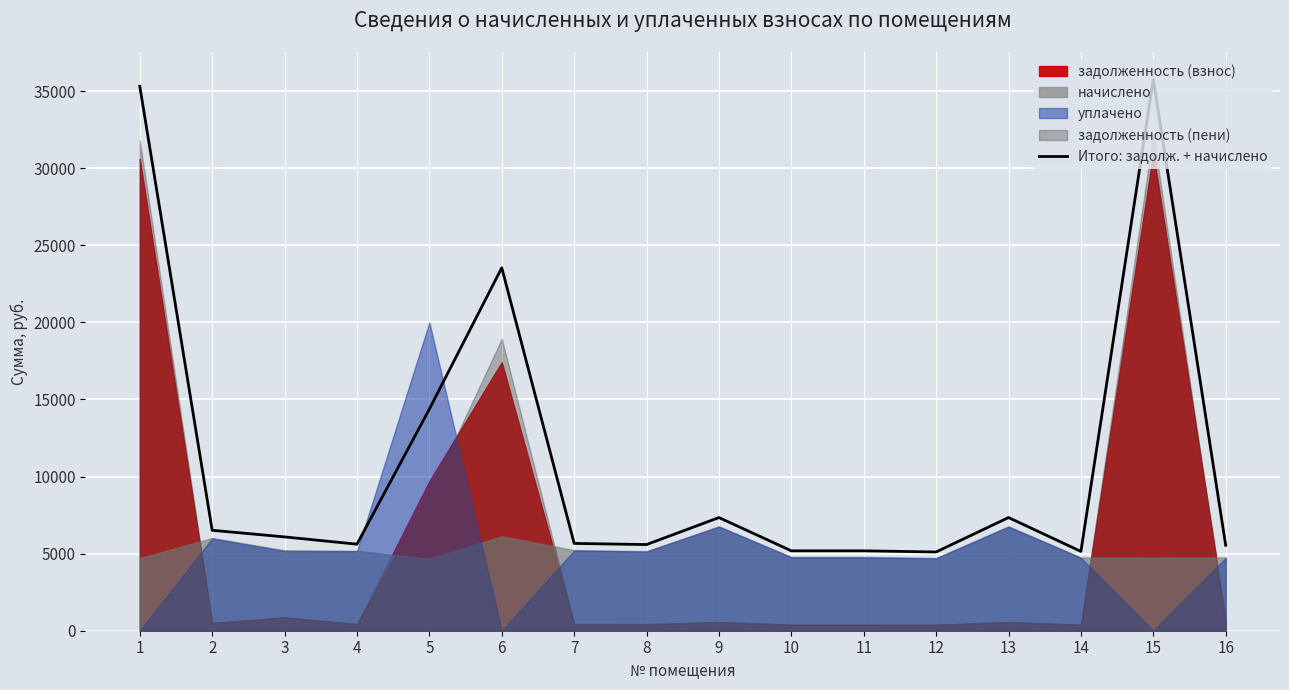

True or false: the data shows 5107.6 at 12.

True